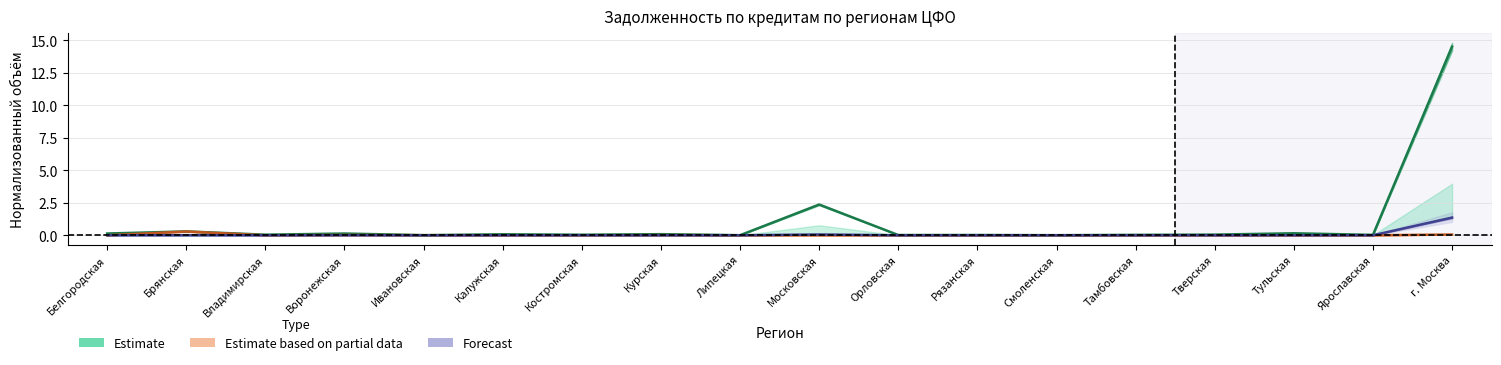

What is the label of the 5th point from the right?

Тамбовская